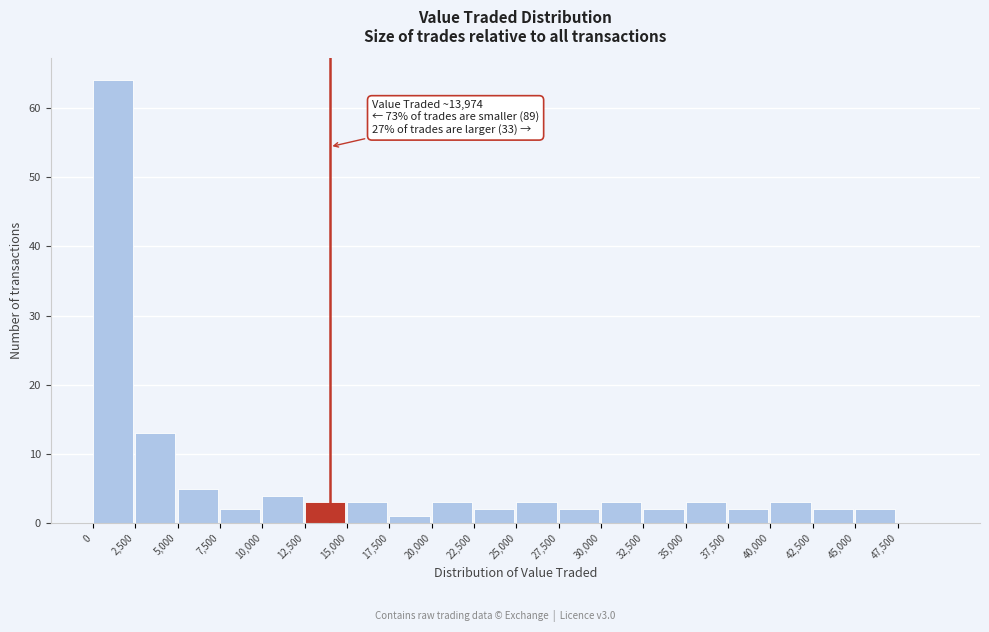

Which range on the x-axis has the tallest bar?

0 to 2500